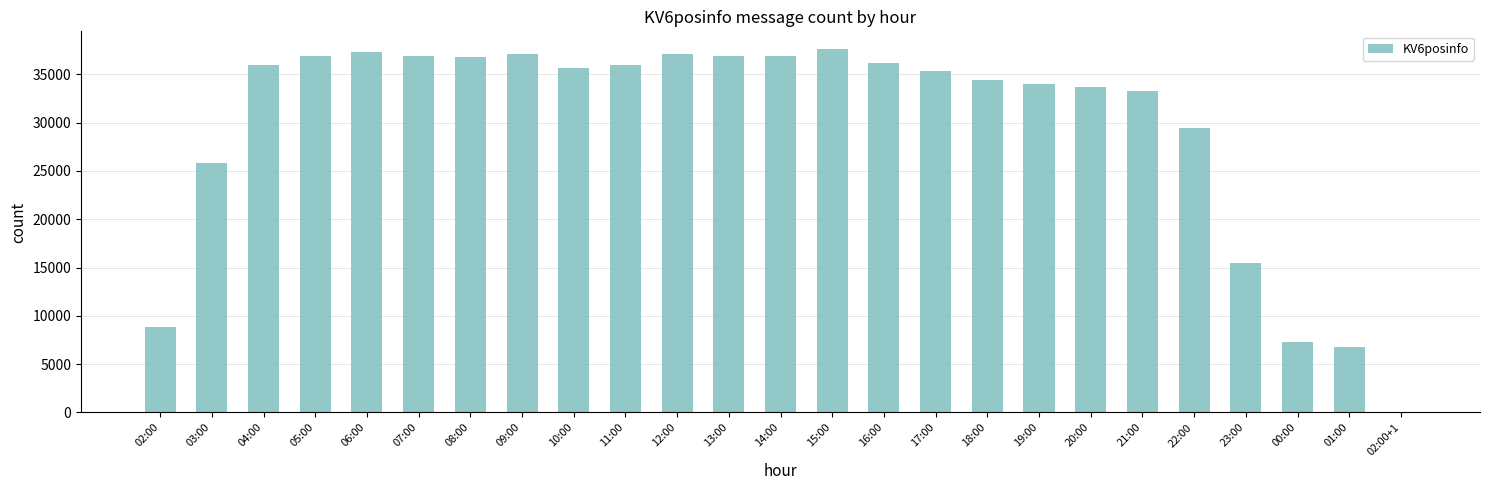

Count the number of categories in the chart.

25